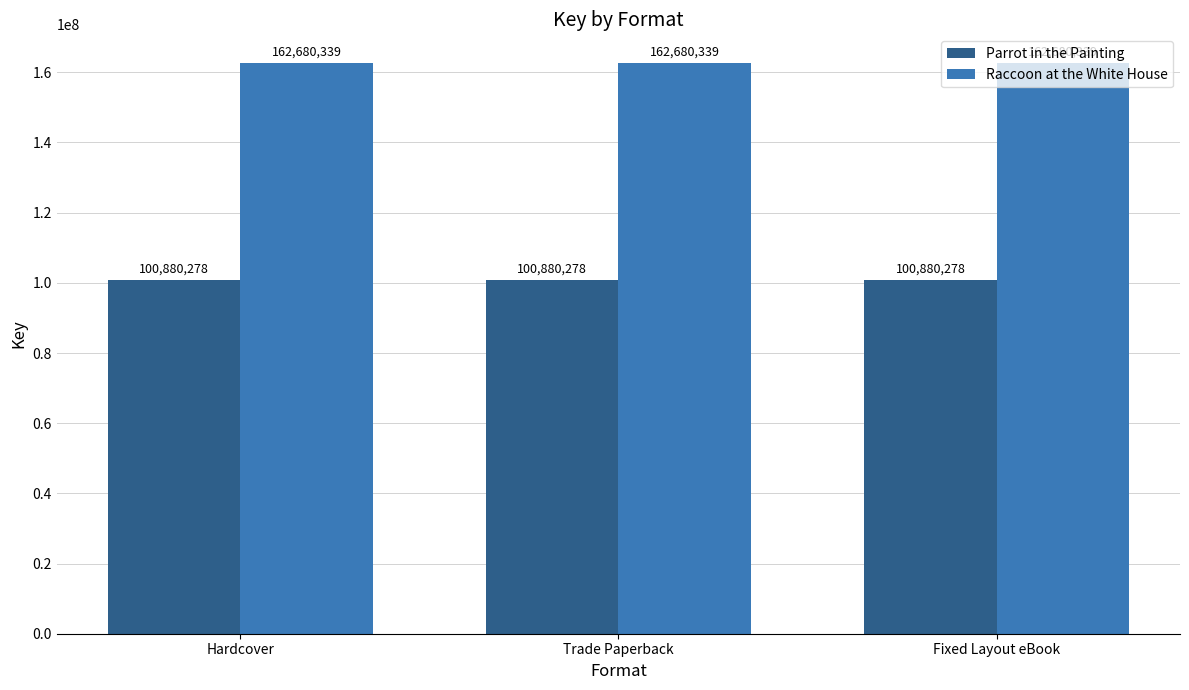

Reading left to right, extract all data points from this chart.

Parrot in the Painting: Hardcover=100880278	Trade Paperback=100880278	Fixed Layout eBook=100880278
Raccoon at the White House: Hardcover=162680339	Trade Paperback=162680339	Fixed Layout eBook=162680339